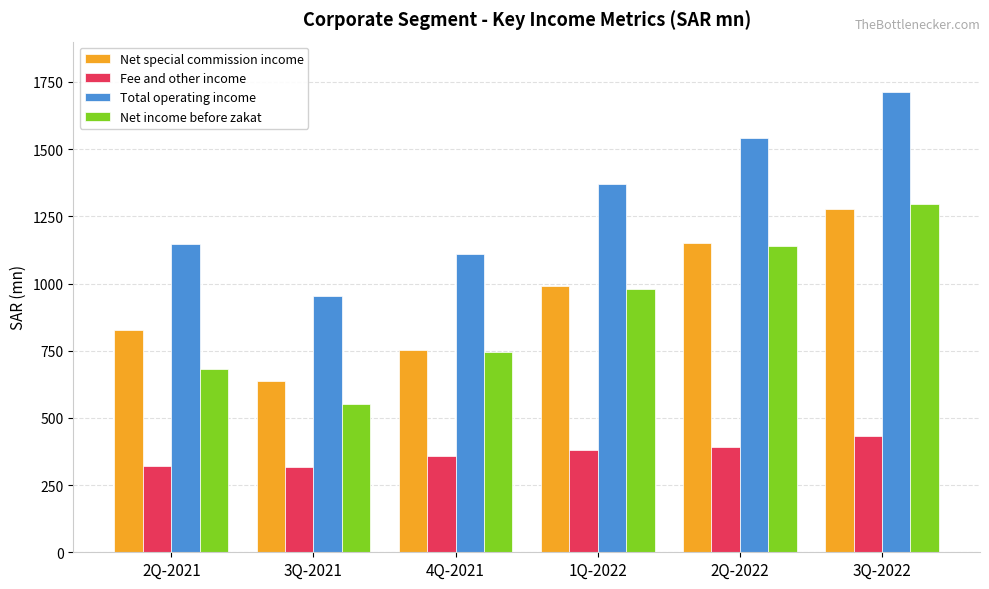

True or false: Total operating income has a value of 559.7 at 4Q-2021.

False